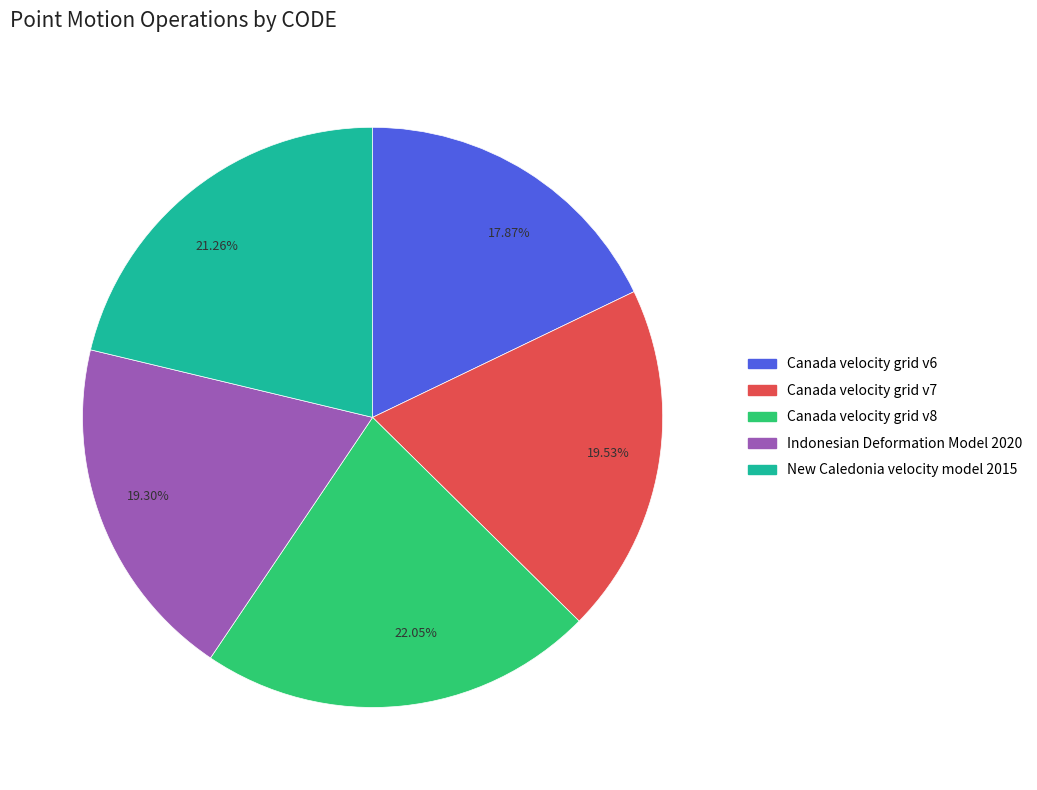

Is there a majority slice in this chart?

No